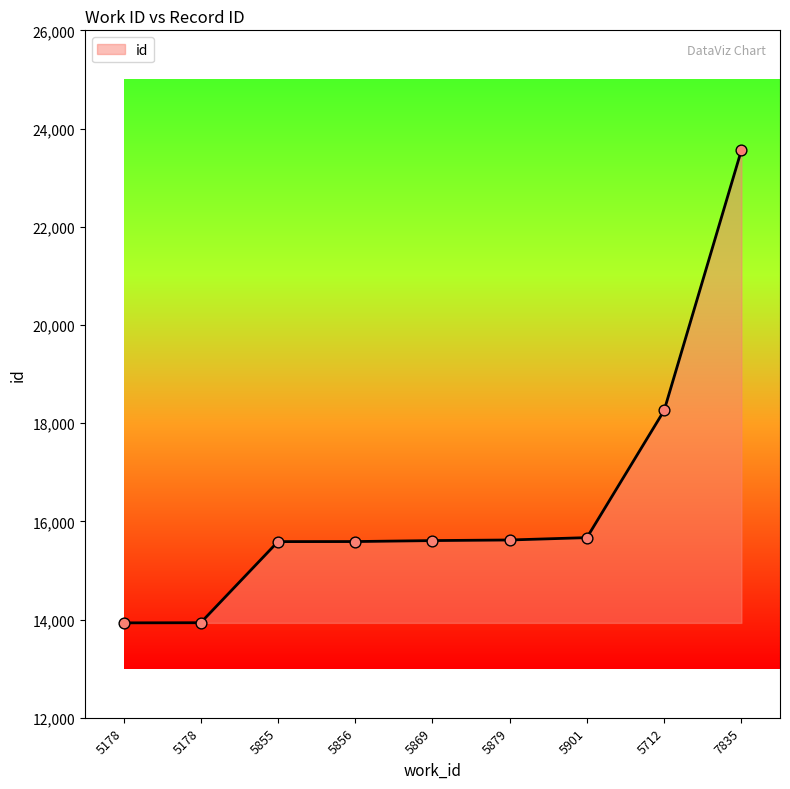

Which has a higher value, 5856 or 5879?

5879